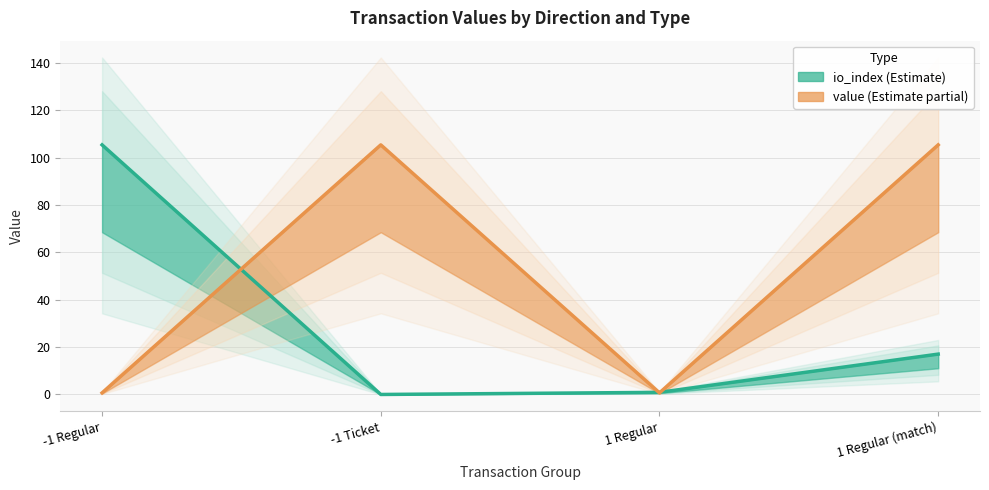

What is the difference between the maximum and minimum values in the value series?

104.7